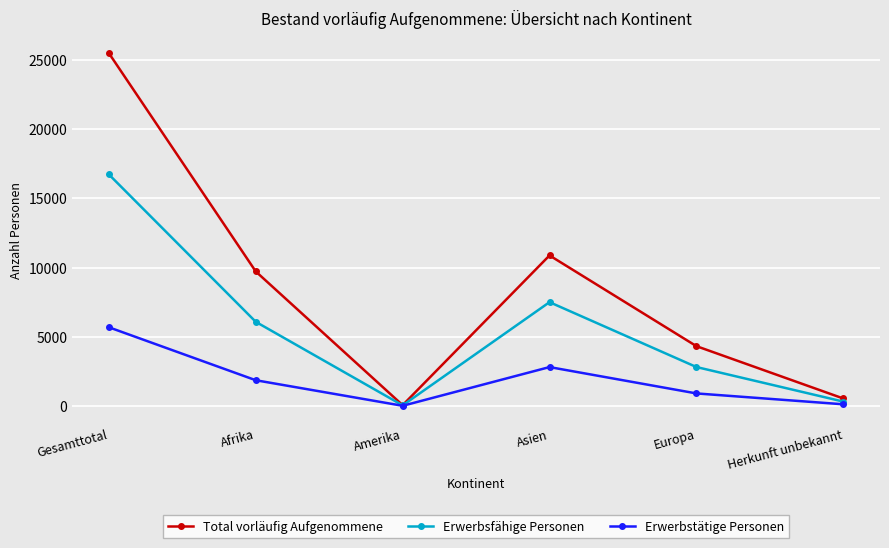

What position from the right is Afrika?

5